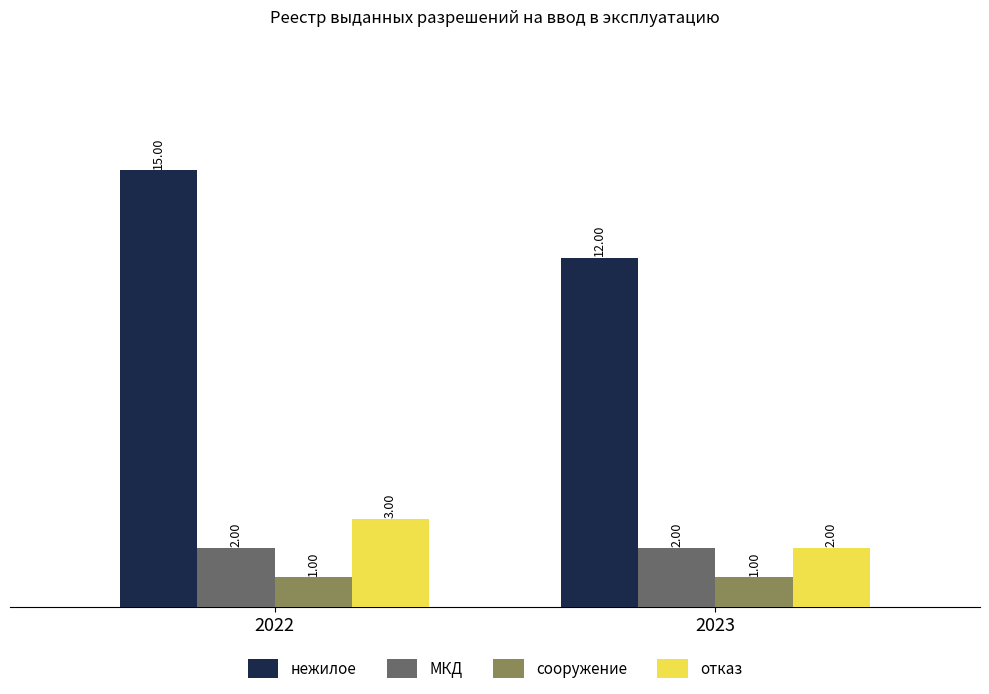

Which category has the highest value across all series?

2022